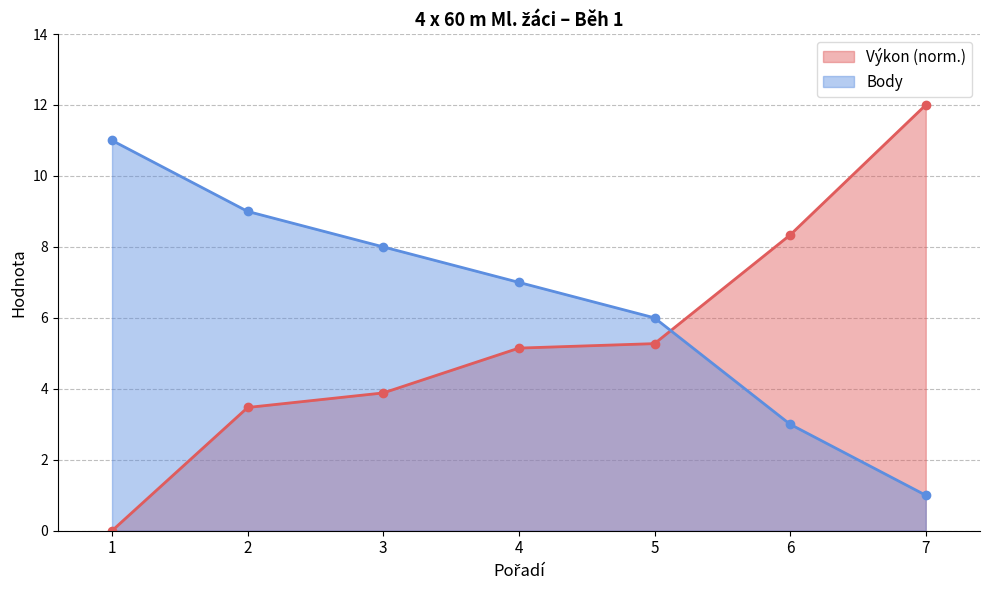

Rank the series at 5 from highest to lowest value.

Body, Výkon (norm.)